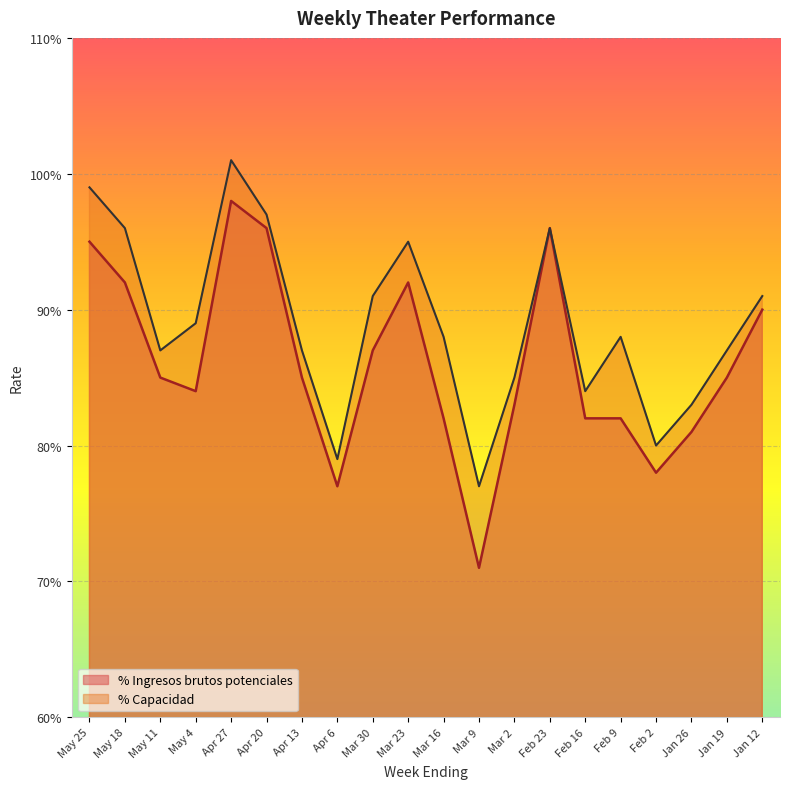

Which series changed the most between Feb 9 and Feb 2?

% Capacidad